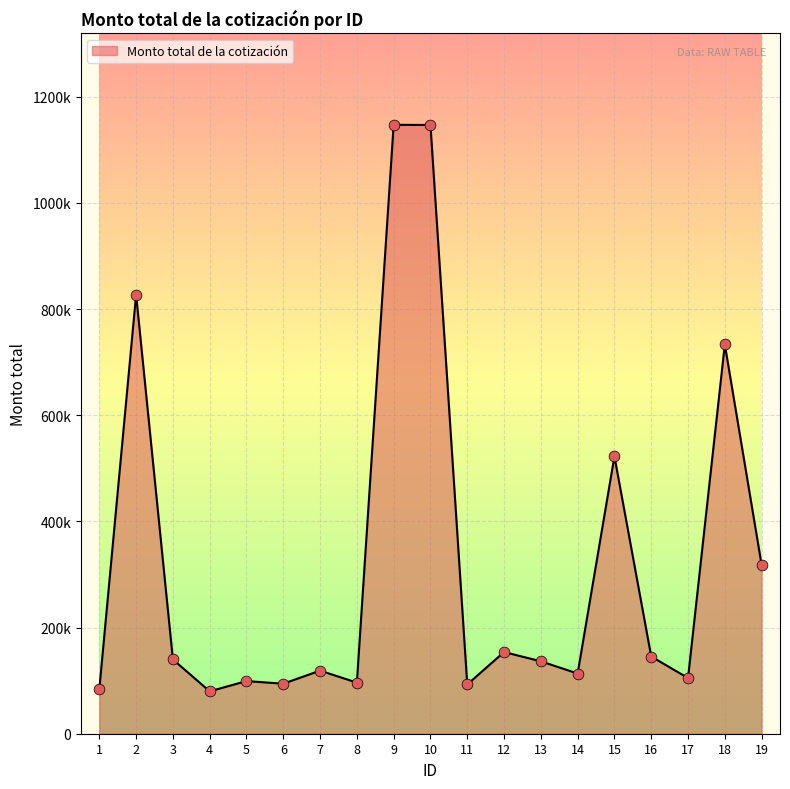

What is the change in value from 10 to 13?

-1010314.1